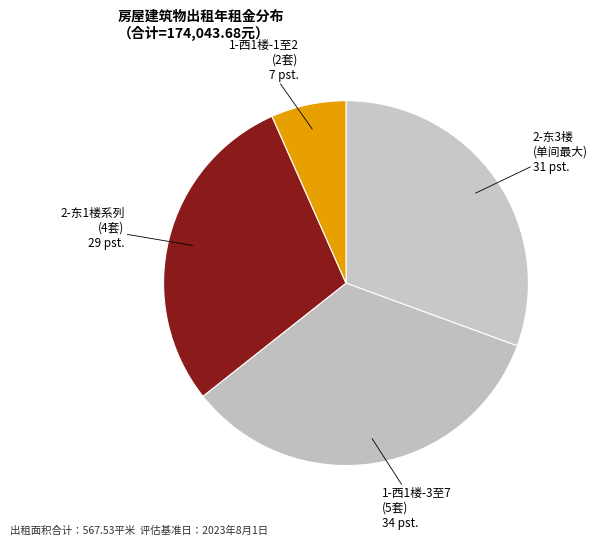

How many segments does this pie chart have?

4